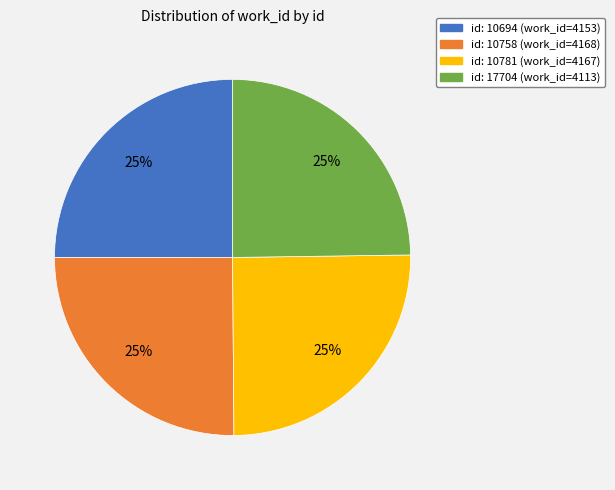

Does any single category account for the majority?

No